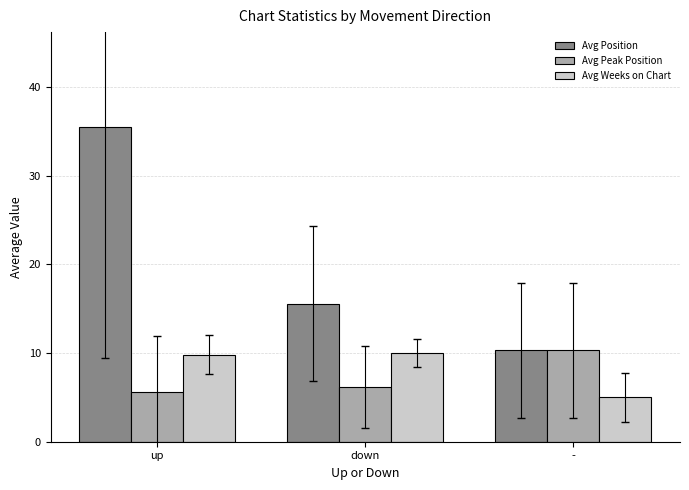

What is the total value across all series at -?

25.6